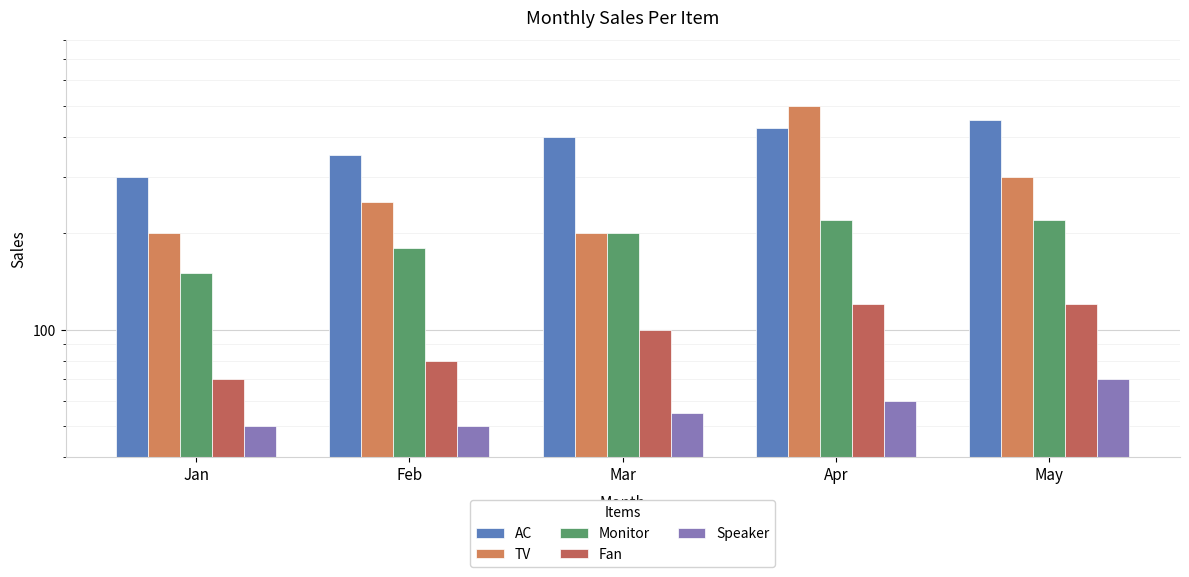

The value of AC at Mar is 400. True or false?

True